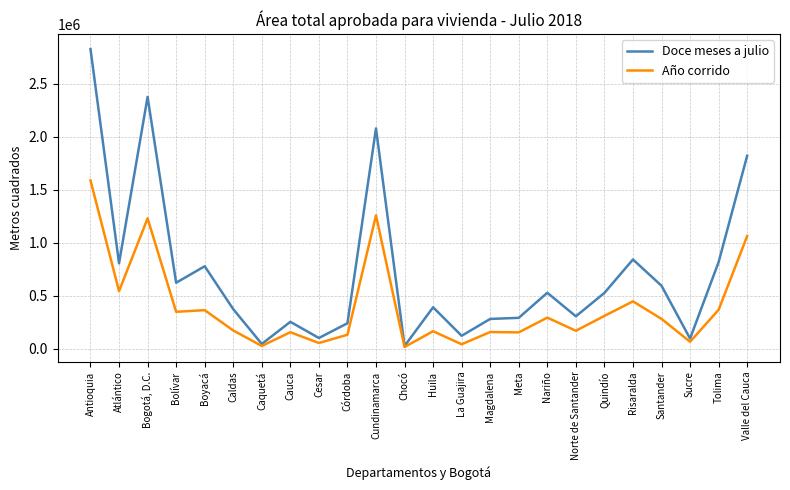

Is the value of Doce meses a julio at Risaralda greater than the value of Año corrido at Bogotá, D.C.?

No